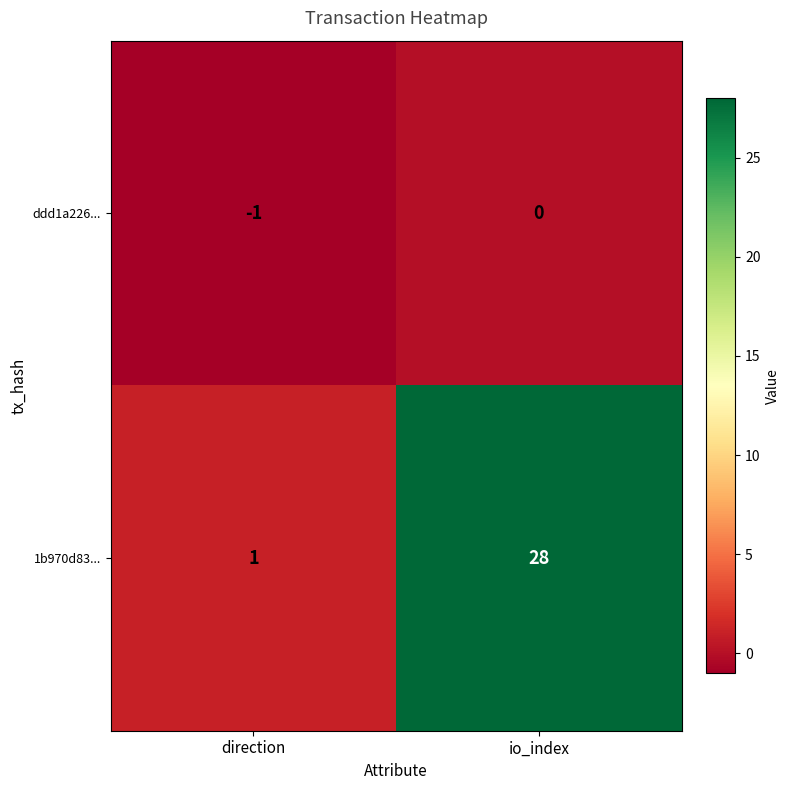

True or false: 1b970d83... has a value of 2 at direction.

False